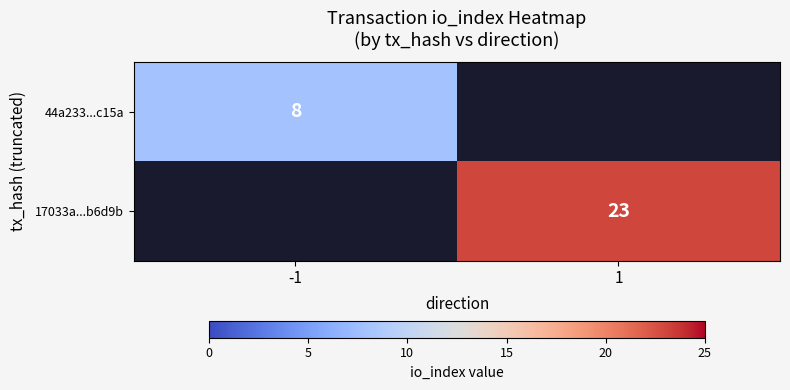

The 44a233...c15a series shows 5 at -1. True or false?

False